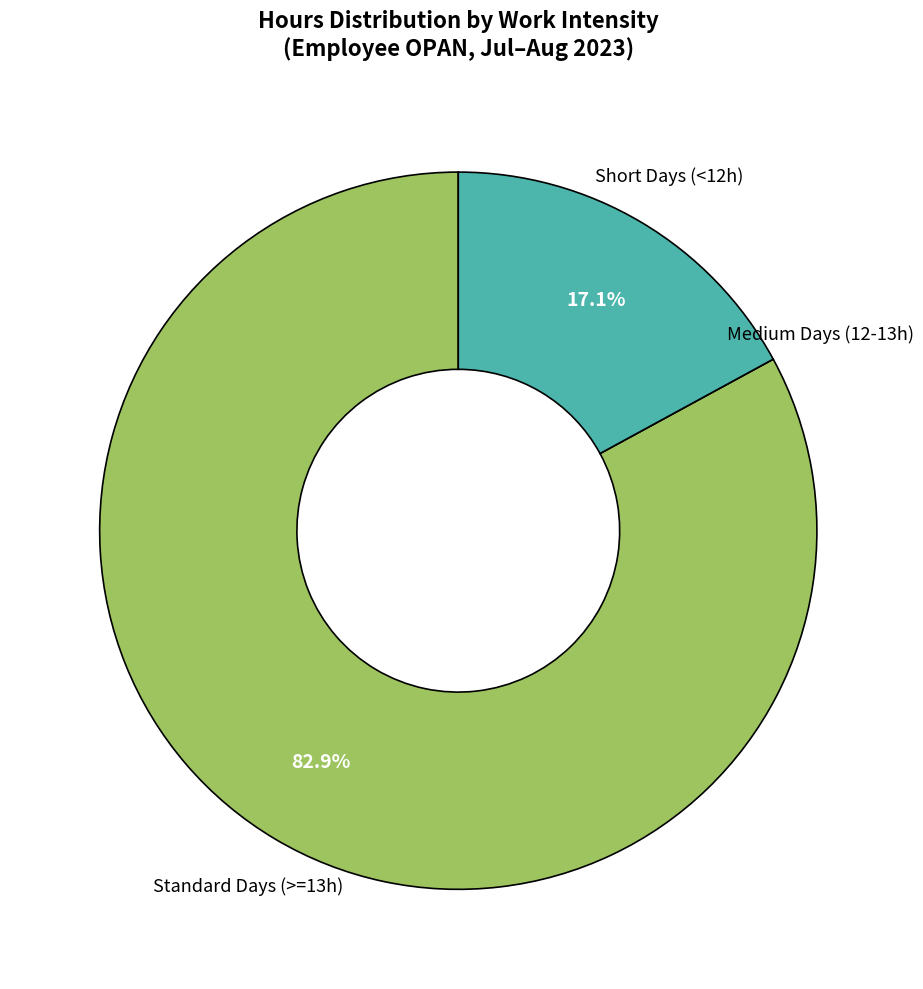

Is there a majority slice in this chart?

Yes